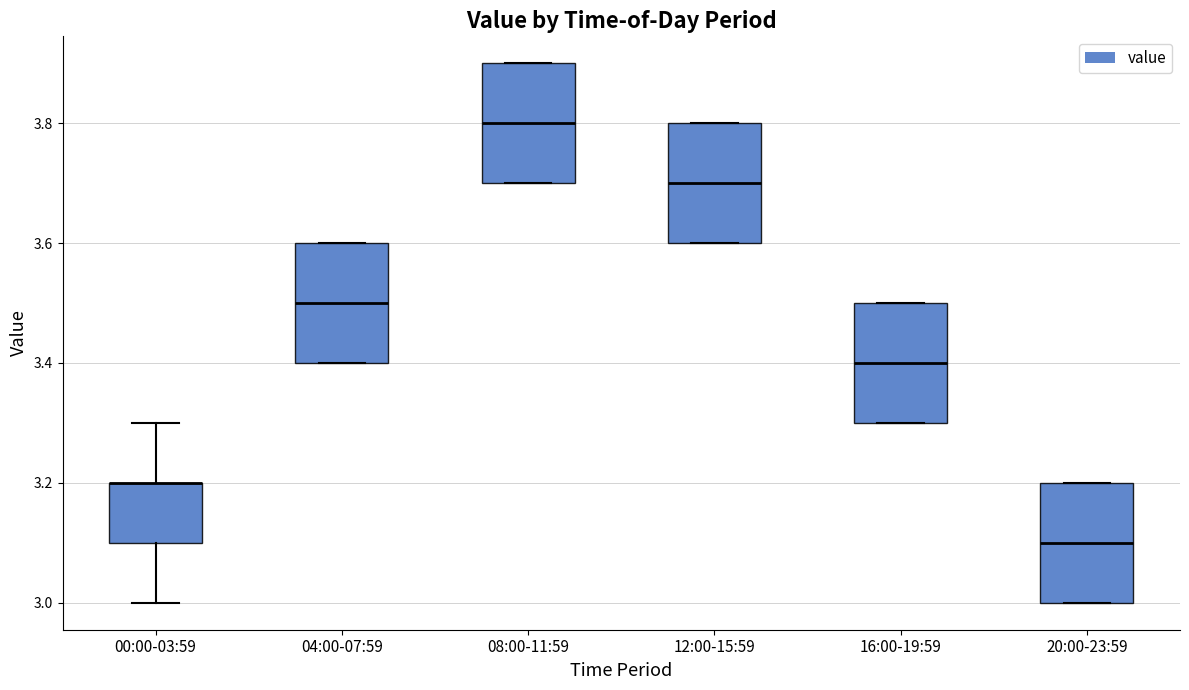

Where is the upper edge of the box for 12:00-15:59 on the y-axis? The values are not printed on the chart, so give them approximately, as read against the axis.

3.8